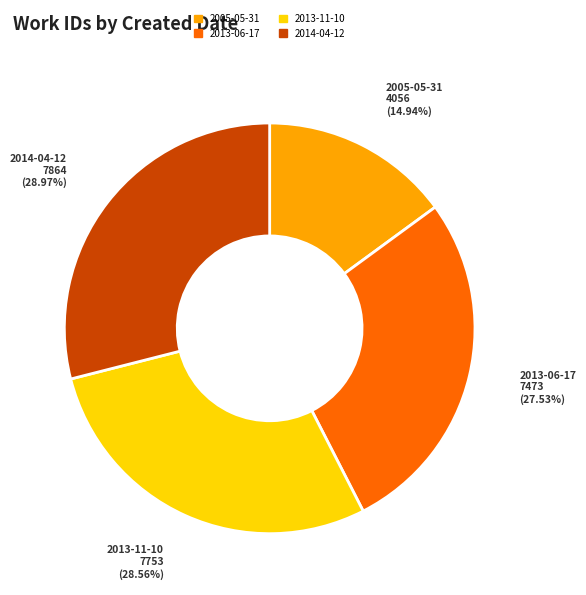

Does 2005-05-31 account for over 50% of the chart?

No